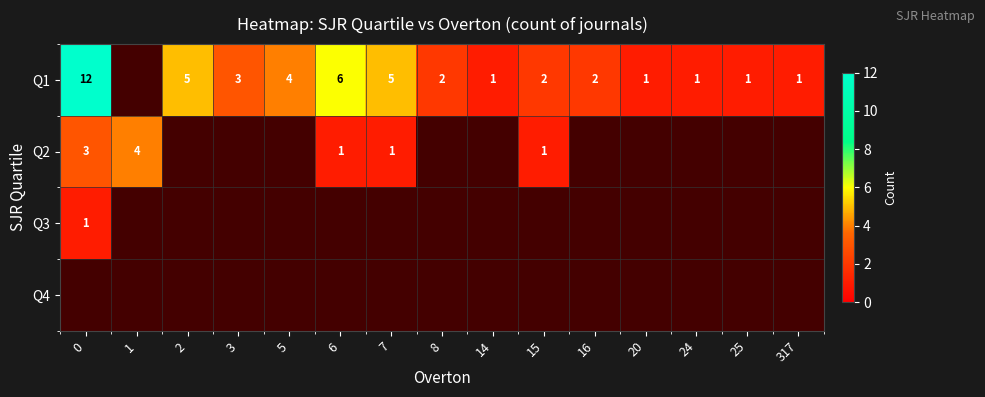

What is the sum of the Q1 values at 6 and 14?

7